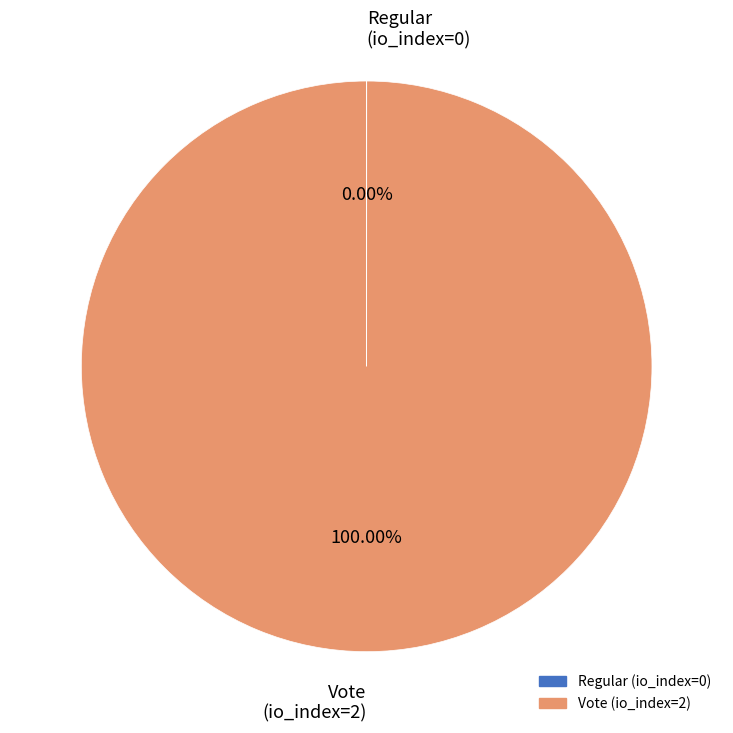

To the nearest percent, what is the difference between the largest and smallest slice percentages?

100%